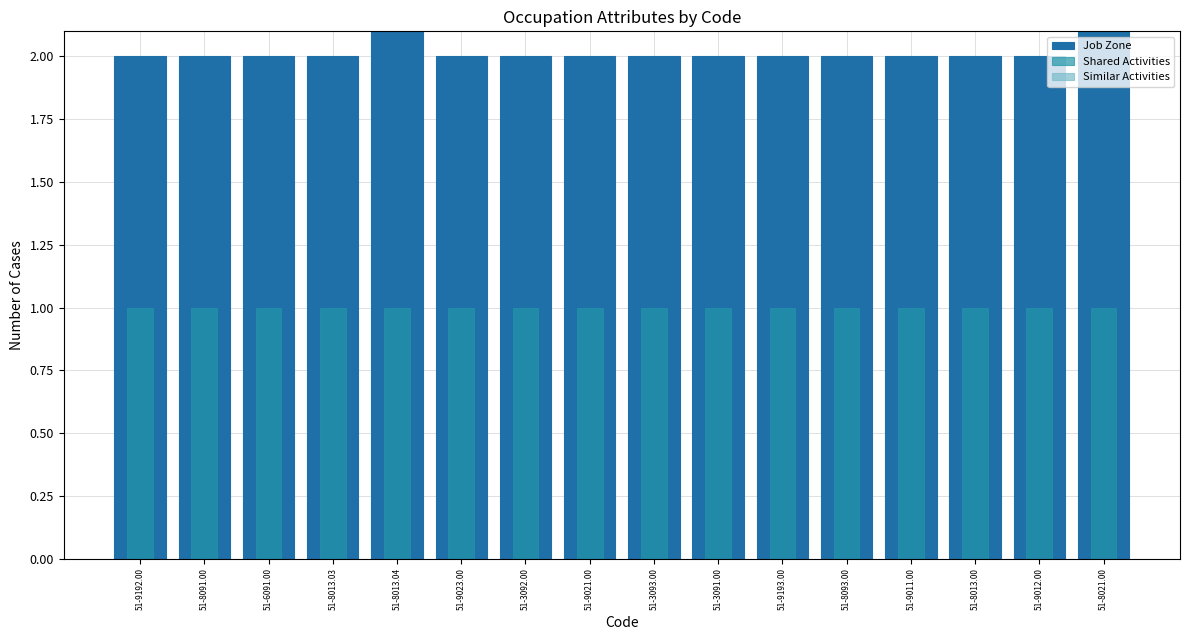

Reading left to right, list all the values displayed in this chart.

Job Zone: 51-9192.00=2	51-8091.00=2	51-6091.00=2	51-8013.03=2	51-8013.04=3	51-9023.00=2	51-3092.00=2	51-9021.00=2	51-3093.00=2	51-3091.00=2	51-9193.00=2	51-8093.00=2	51-9011.00=2	51-8013.00=2	51-9012.00=2	51-8021.00=3
Shared Activities: 51-9192.00=1	51-8091.00=1	51-6091.00=1	51-8013.03=1	51-8013.04=1	51-9023.00=1	51-3092.00=1	51-9021.00=1	51-3093.00=1	51-3091.00=1	51-9193.00=1	51-8093.00=1	51-9011.00=1	51-8013.00=1	51-9012.00=1	51-8021.00=1
Similar Activities: 51-9192.00=0	51-8091.00=0	51-6091.00=0	51-8013.03=0	51-8013.04=0	51-9023.00=0	51-3092.00=0	51-9021.00=0	51-3093.00=0	51-3091.00=0	51-9193.00=0	51-8093.00=0	51-9011.00=0	51-8013.00=0	51-9012.00=0	51-8021.00=0